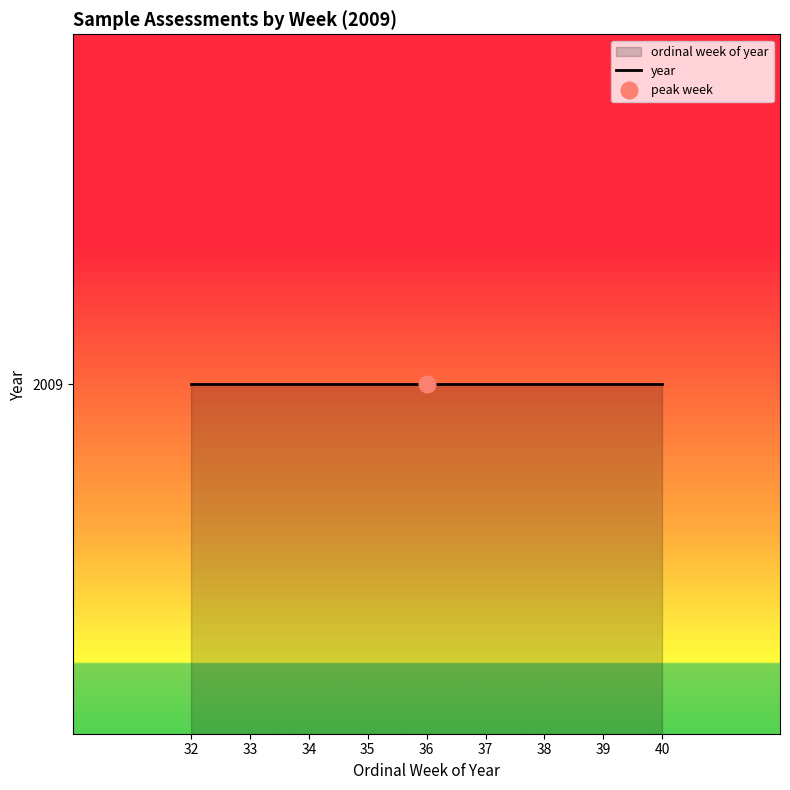

At which label does the data first exceed 36?

37